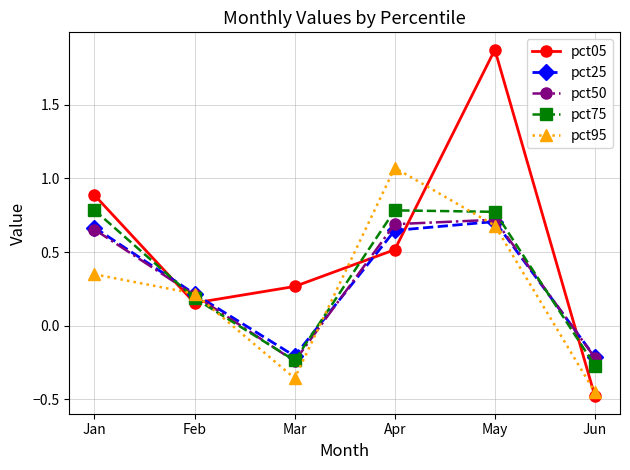

True or false: pct75 and pct05 cross at least once.

True